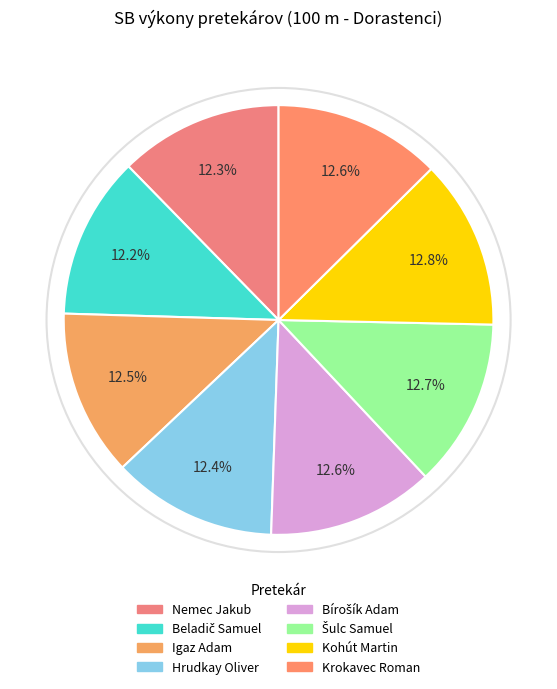

Count the number of slices in the pie.

8